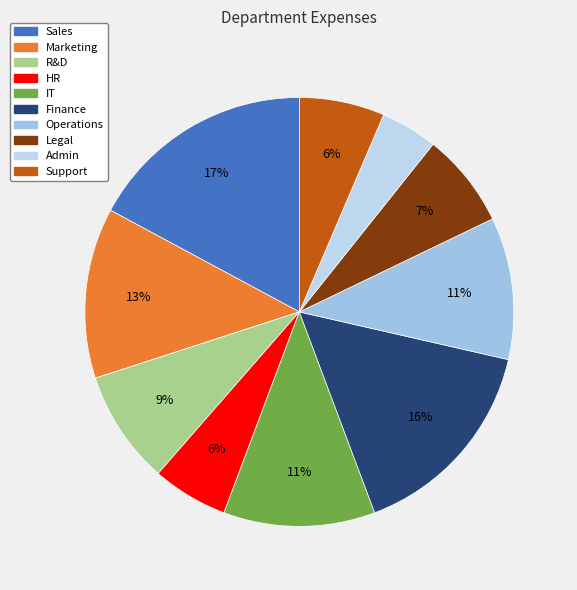

To the nearest percent, what portion does Finance represent?

16%